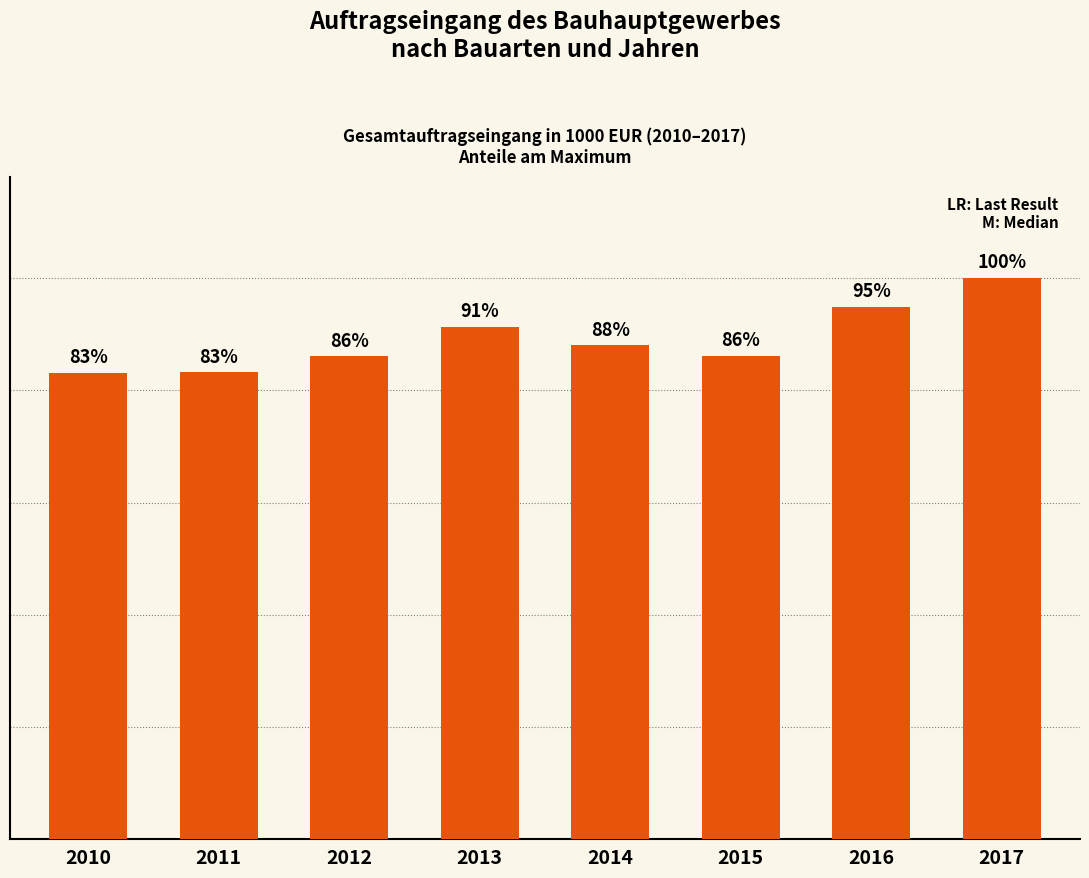

Does the chart contain any negative values?

No